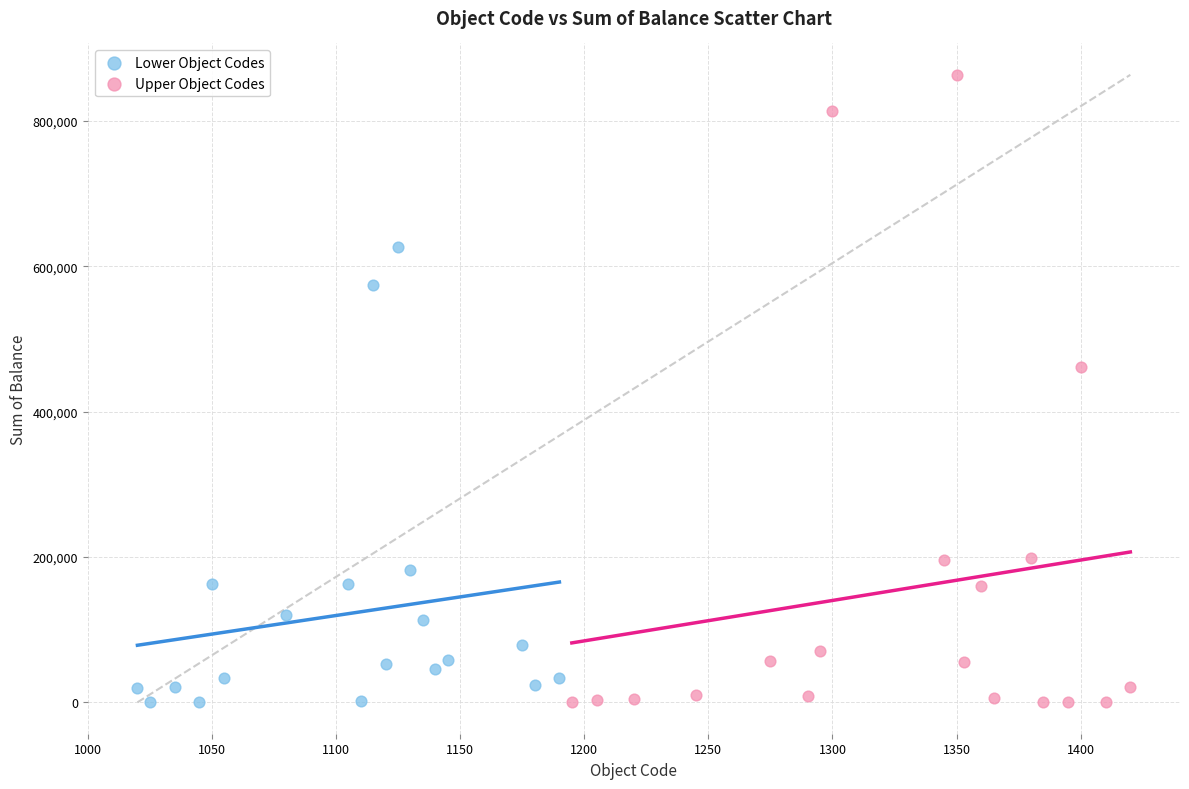

Which series has the largest Y range (max minus min)?

Upper Object Codes